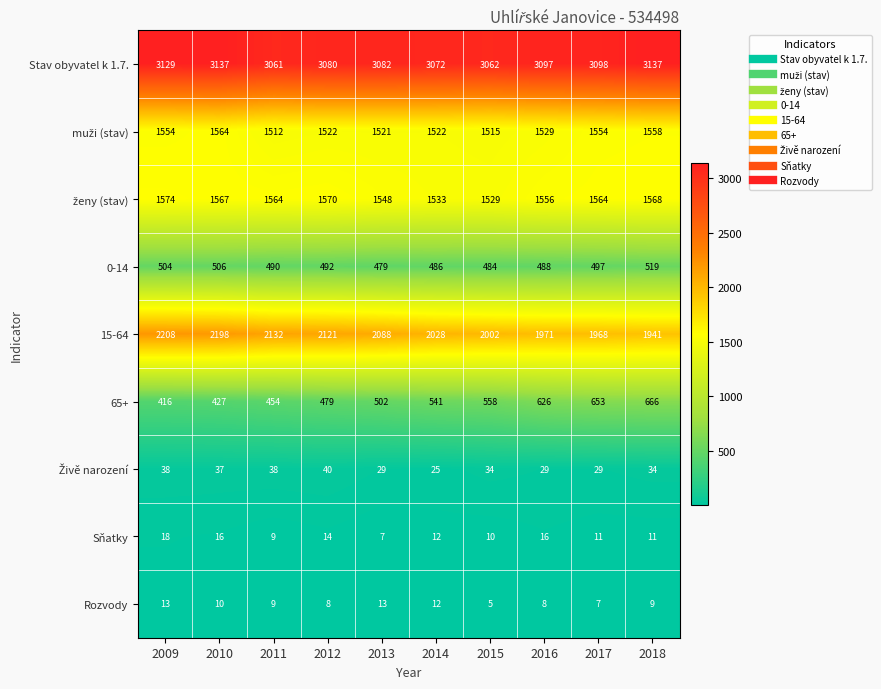

Rank the categories by 65+ value from lowest to highest.

2009, 2010, 2011, 2012, 2013, 2014, 2015, 2016, 2017, 2018